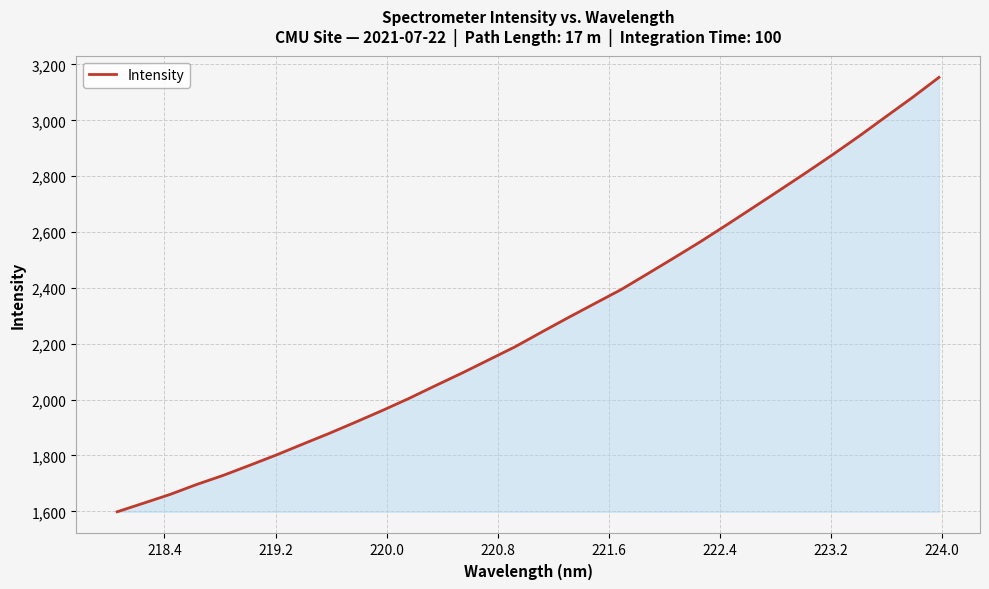

What is the difference between the maximum and minimum values?

1555.3